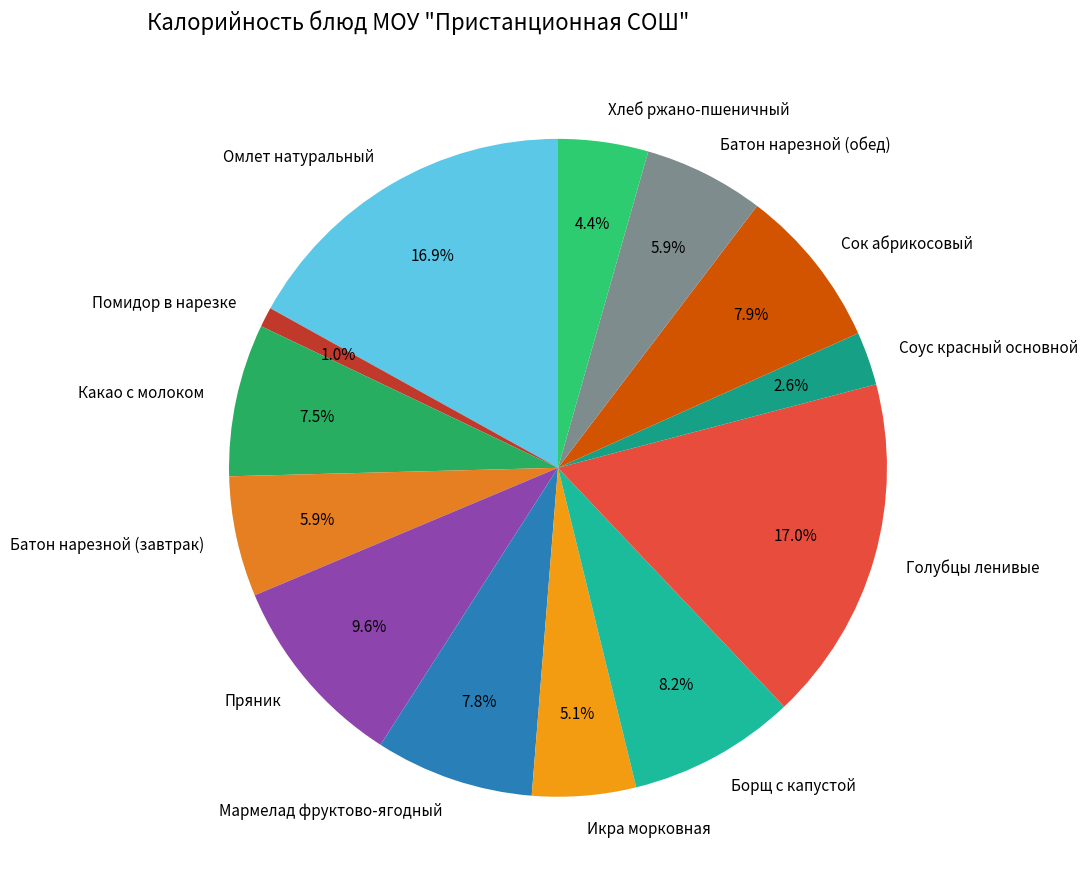

To the nearest percent, what is the average slice percentage?

8%